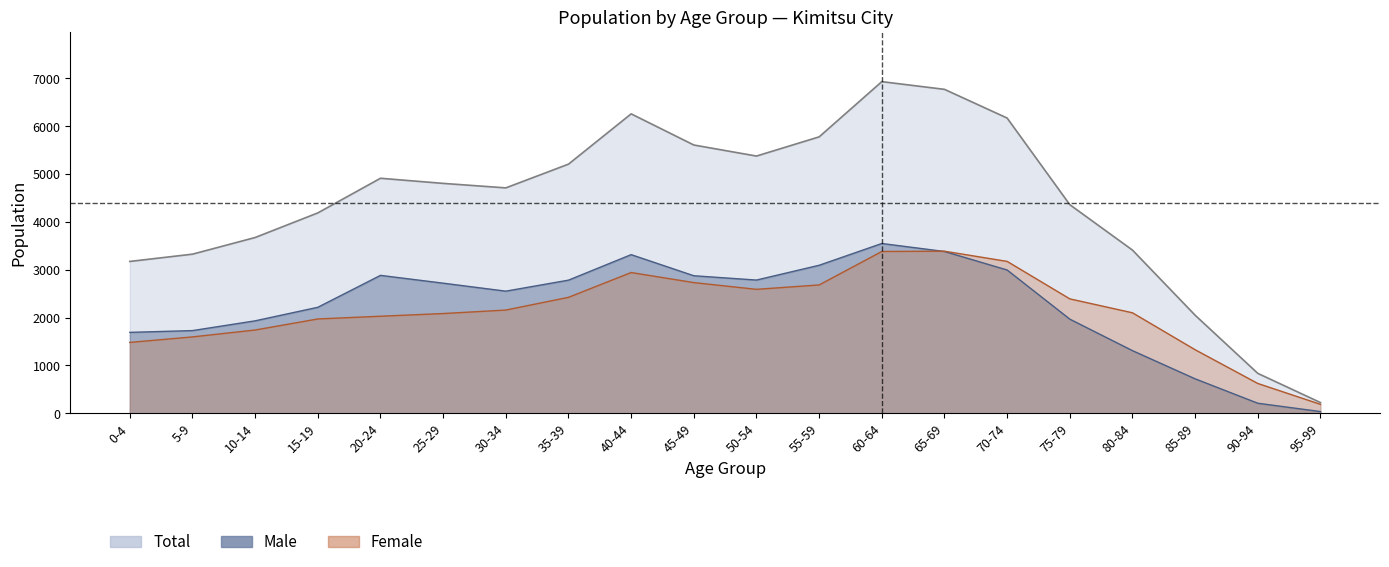

What is the total value across all series at 50-54?

10752